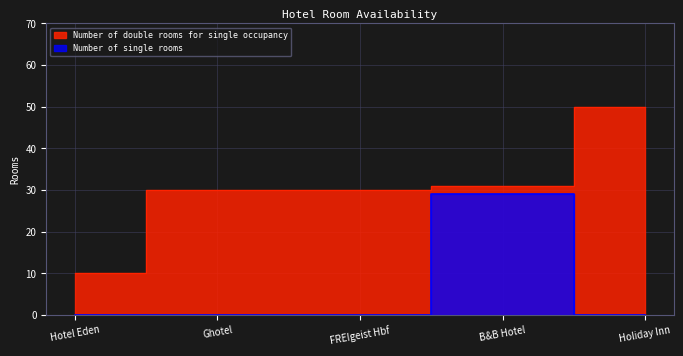

What is the sum of all Number of single rooms values?

29